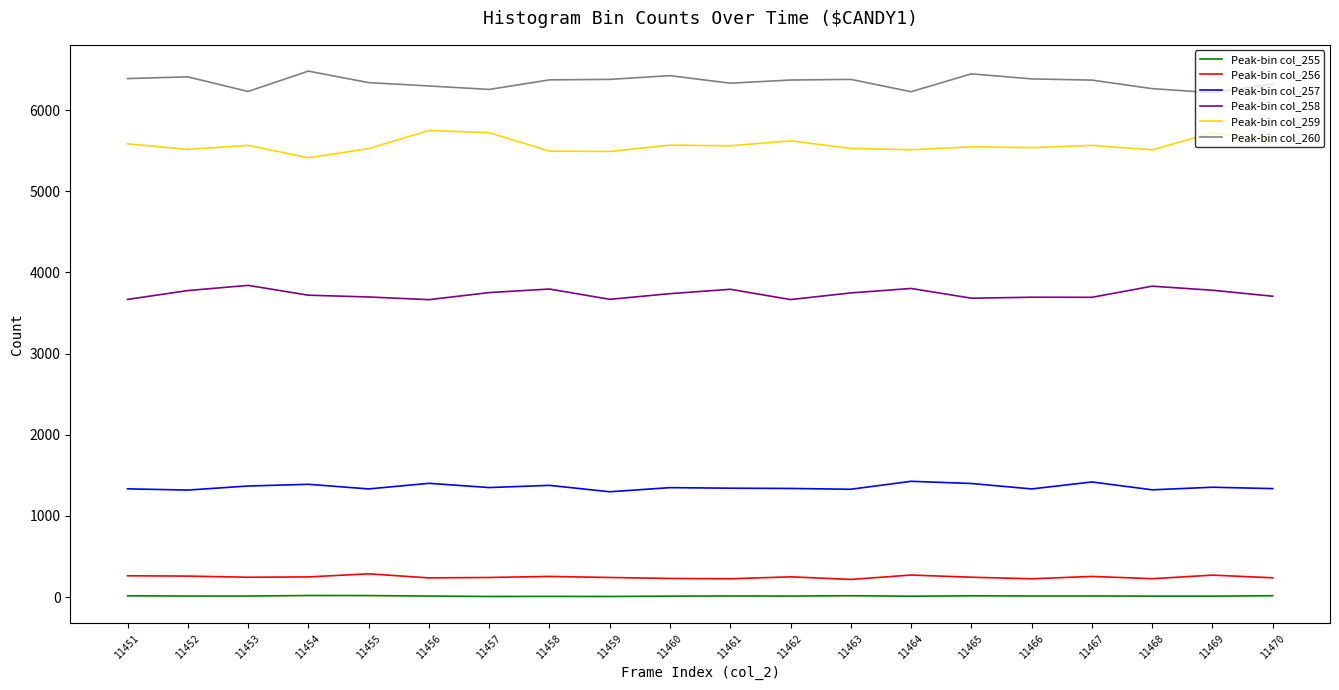

Is the value of Peak-bin col_258 at 11469 greater than the value of Peak-bin col_256 at 11463?

Yes